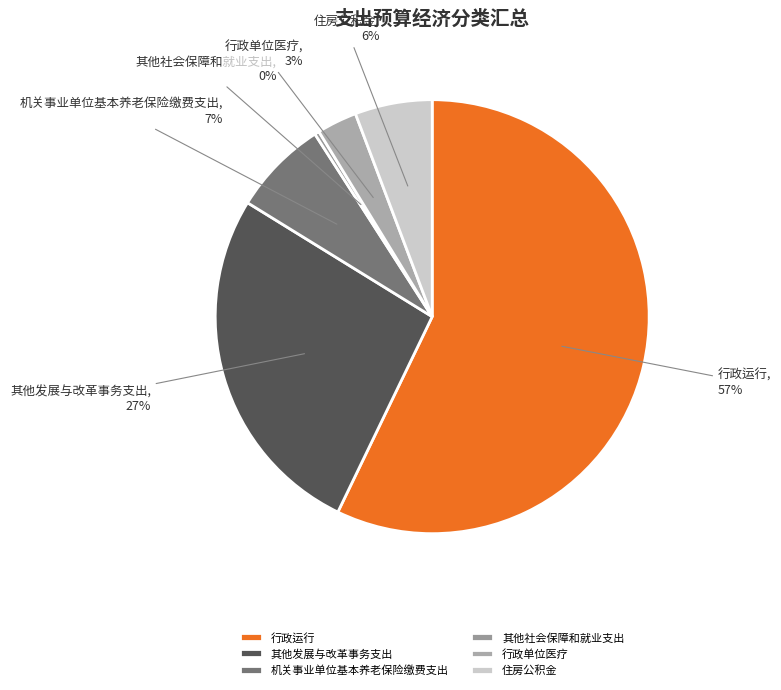

Which category accounts for the majority?

行政运行